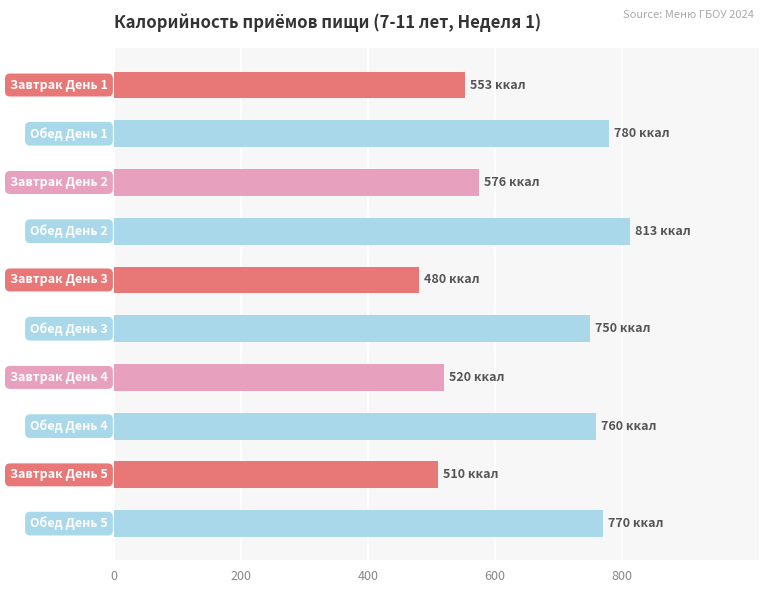

What is the sum of all values?

6511.6